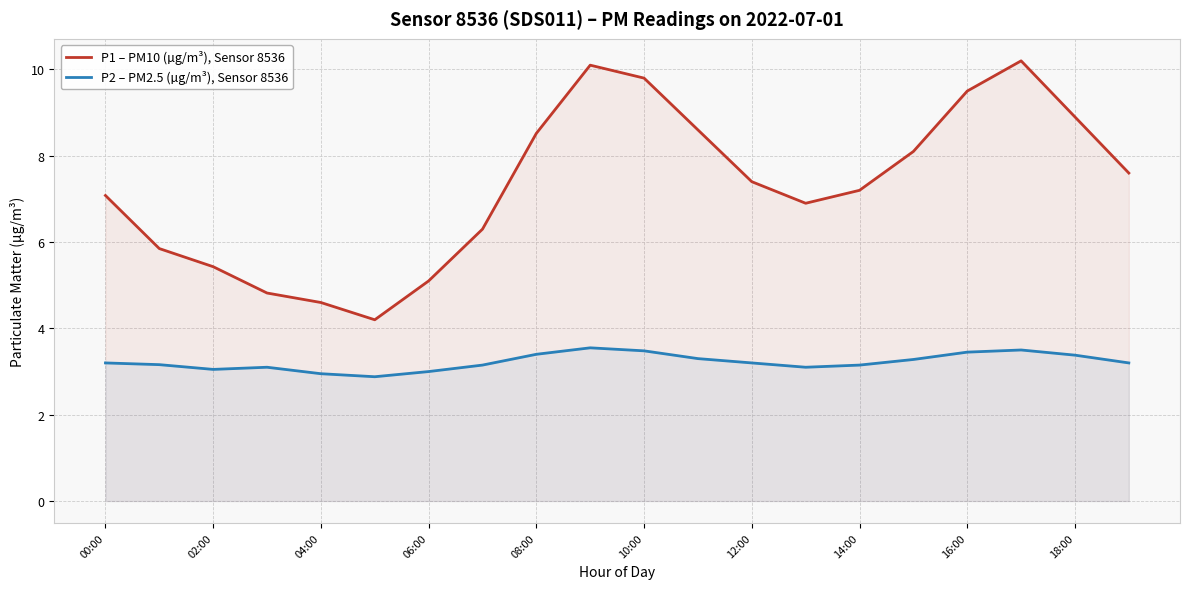

List the series in order of their overall mean, highest first.

P1 – PM10 (µg/m³), Sensor 8536, P2 – PM2.5 (µg/m³), Sensor 8536